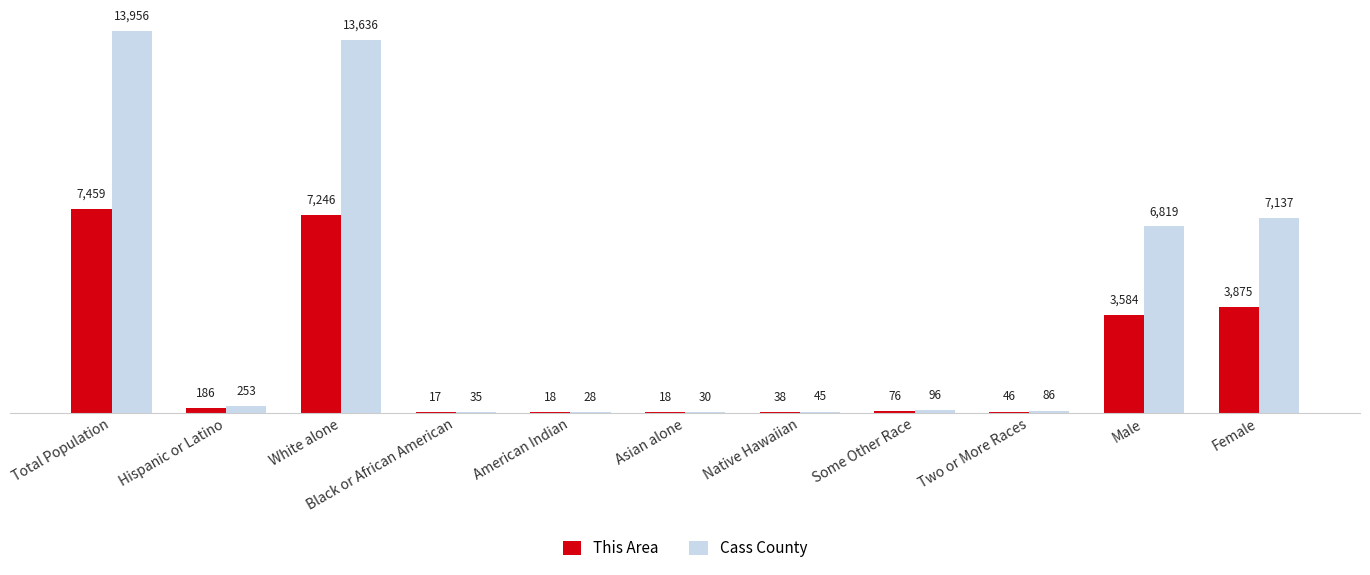

At which label does Cass County first exceed 96?

Total Population